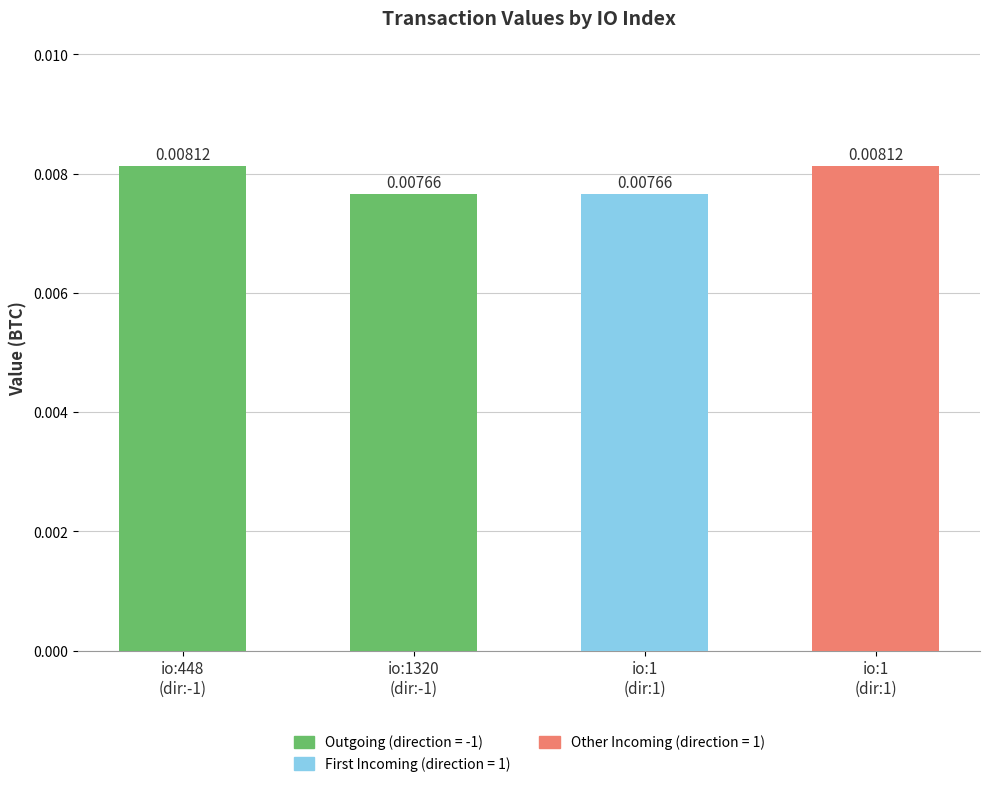

How many bars are there in total?

4